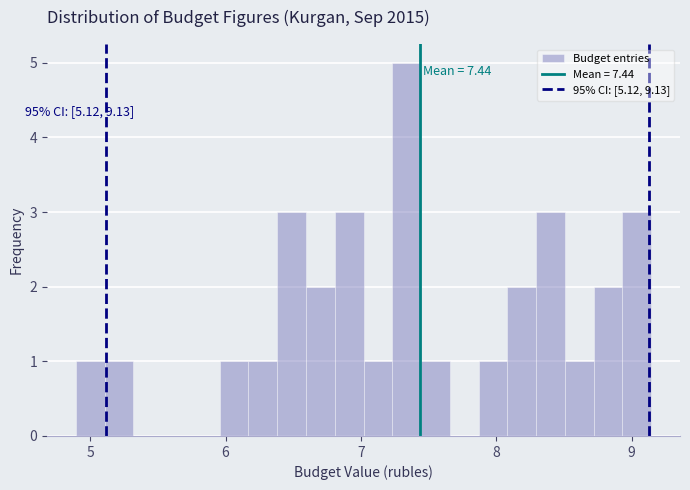

Around what value on the x-axis is the tallest bar? Give the approximate position of its centre, as read against the axis.

7.3